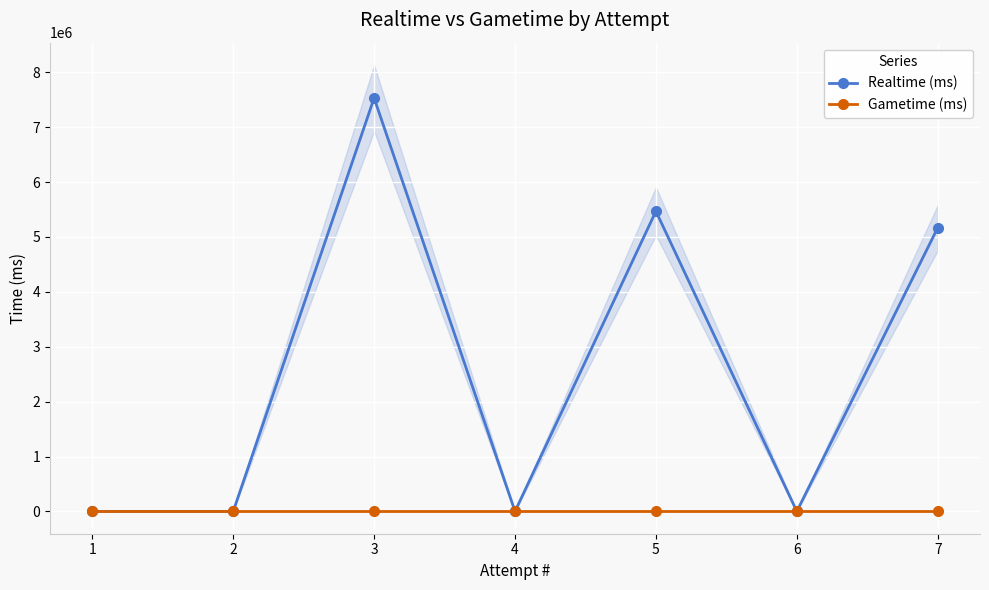

Which category has the highest value in the Gametime (ms) series?

1